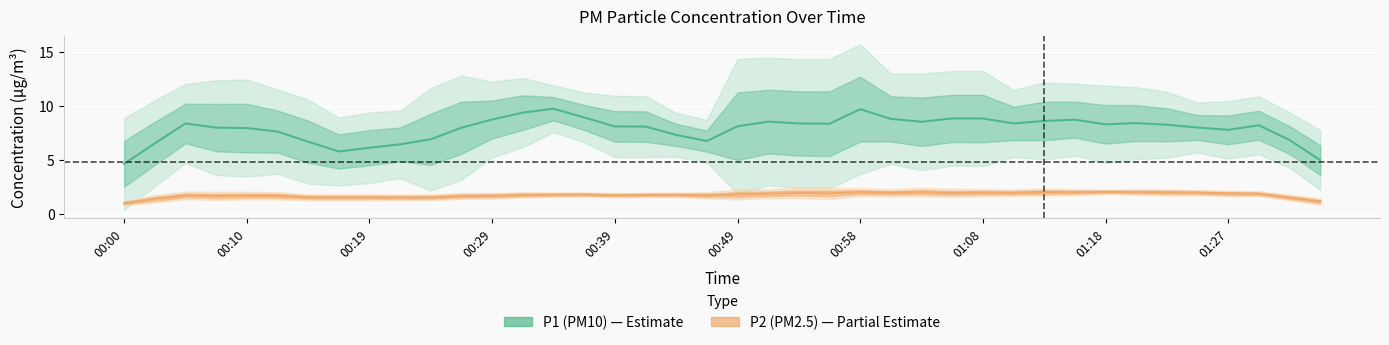

At which label does P2 (PM2.5) first exceed 1?

00:10